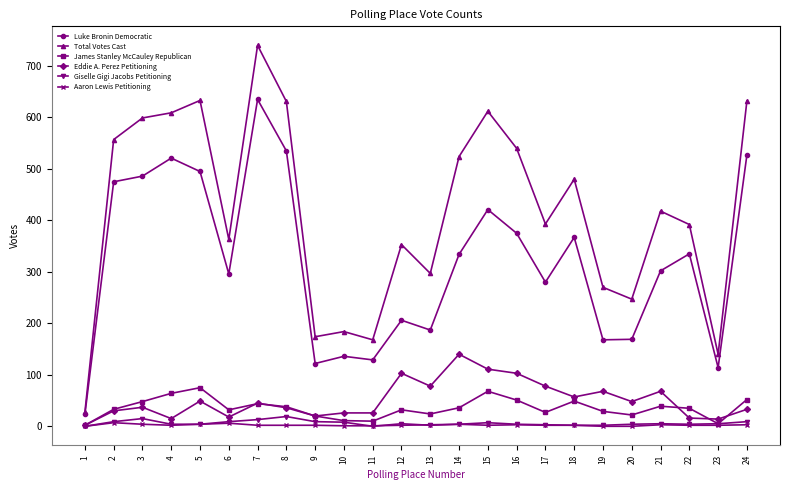

What is the sum of all Giselle Gigi Jacobs Petitioning values?

146